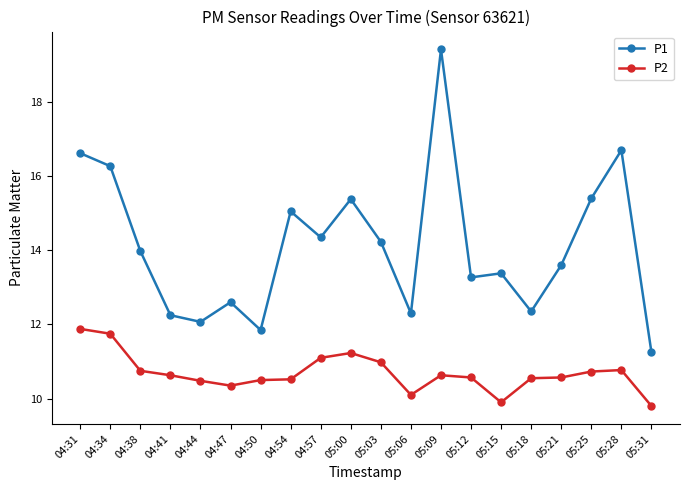

At which category is the sum across all series the highest?

05:09